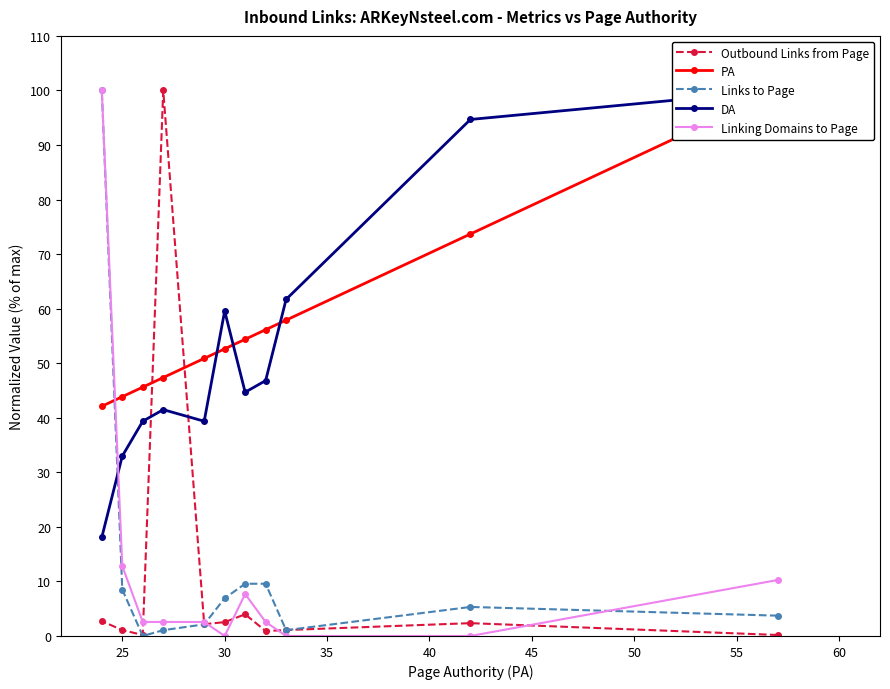

How many lines are shown in the chart?

5